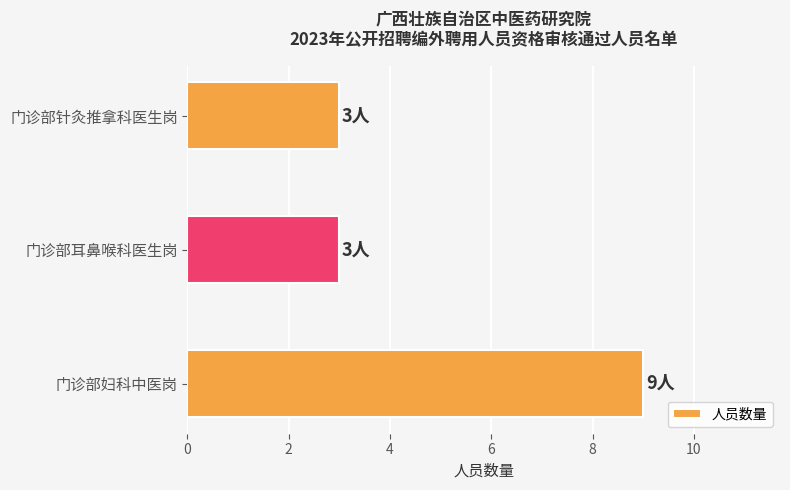

What is the approximate value at 门诊部妇科中医岗?

9